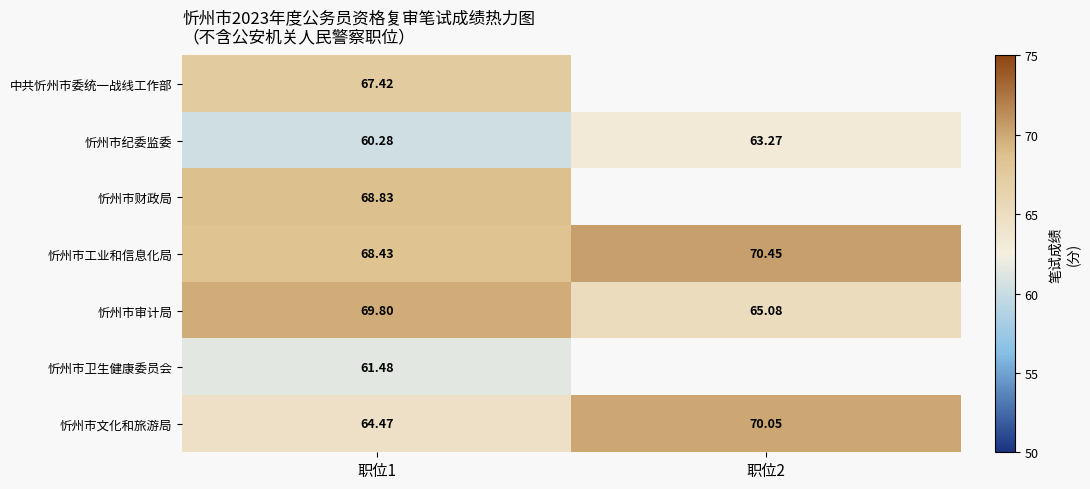

At 职位1, list the series in order from smallest to largest.

忻州市纪委监委, 忻州市卫生健康委员会, 忻州市文化和旅游局, 中共忻州市委统一战线工作部, 忻州市工业和信息化局, 忻州市财政局, 忻州市审计局